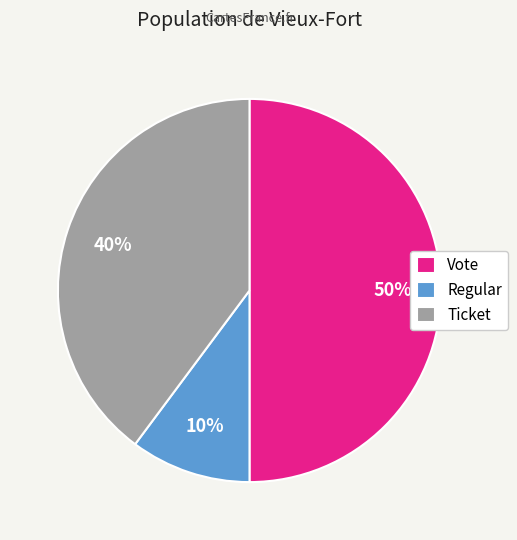

Does Regular represent more than half of the total?

No